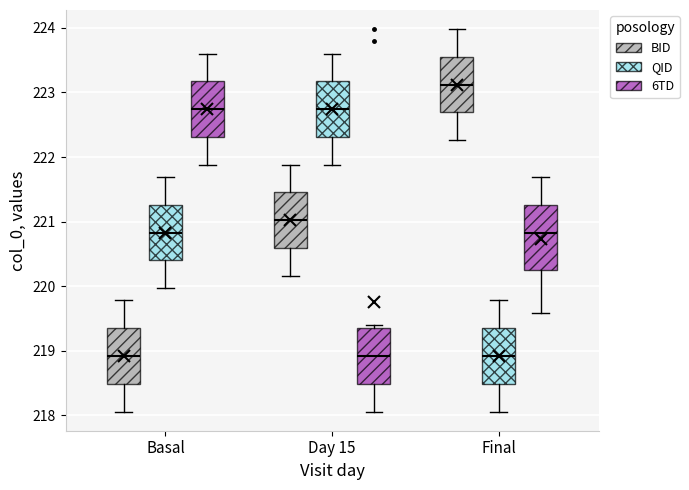

Reading left to right, read every box against the y-axis: the position of its median line, the range the box covers, and the ends of its whiskers. The values are not printed on the chart, so give them approximately, as read against the axis.

Basal (BID): median 218.9, box 218.5 to 219.4, whiskers 218.1 to 219.8
Basal (QID): median 220.8, box 220.4 to 221.3, whiskers 220.0 to 221.7
Basal (6TD): median 222.7, box 222.3 to 223.2, whiskers 221.9 to 223.6
Day 15 (BID): median 221.0, box 220.6 to 221.5, whiskers 220.2 to 221.9
Day 15 (QID): median 222.7, box 222.3 to 223.2, whiskers 221.9 to 223.6
Day 15 (6TD): median 218.9, box 218.5 to 219.4, whiskers 218.1 to 219.4 (just above the box's upper edge)
Final (BID): median 223.1, box 222.7 to 223.6, whiskers 222.3 to 224.0
Final (QID): median 218.9, box 218.5 to 219.4, whiskers 218.1 to 219.8
Final (6TD): median 220.8, box 220.3 to 221.3, whiskers 219.6 to 221.7